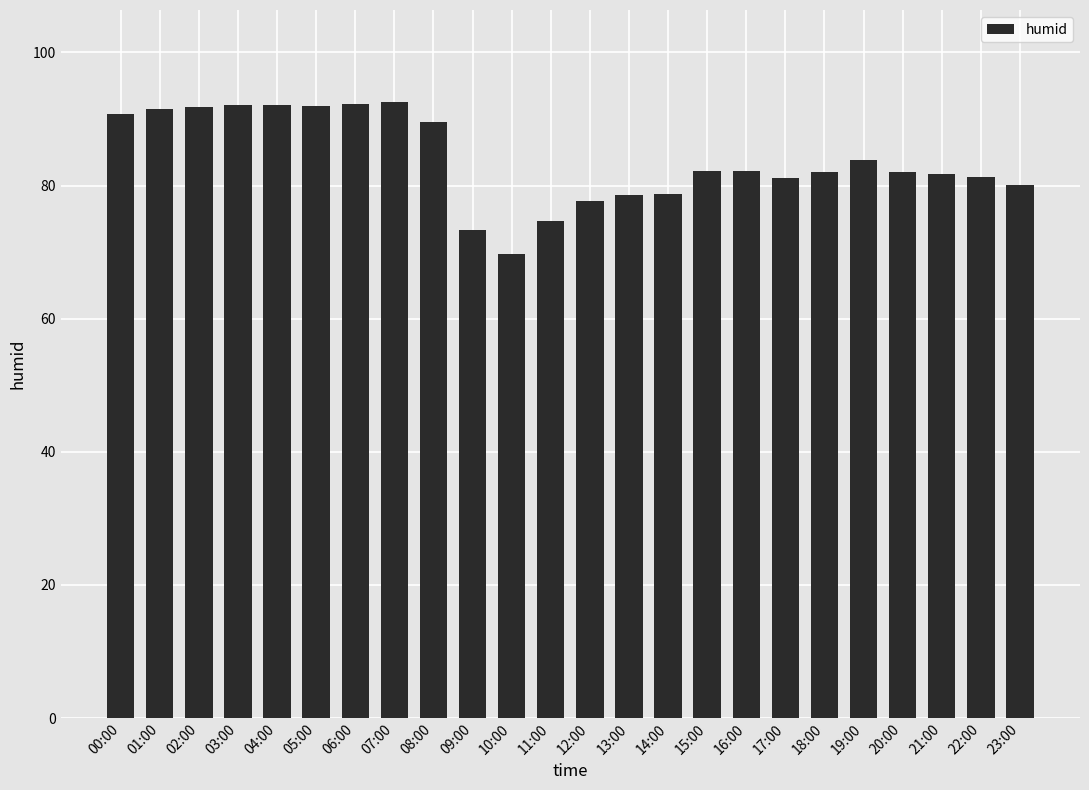

What is the approximate value at 12:00?

77.7